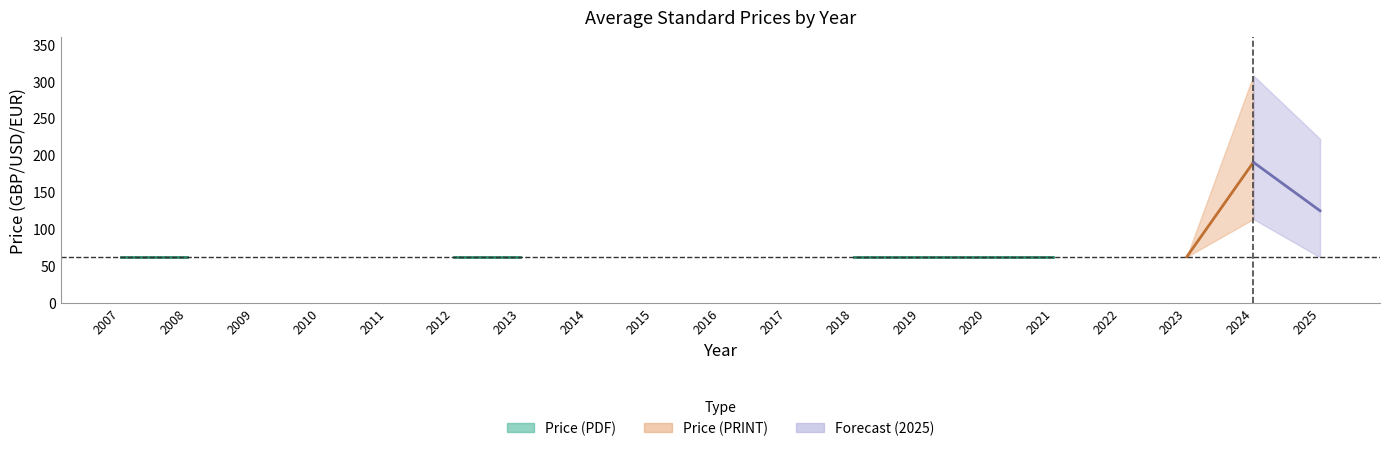

What is the greatest value displayed?

308.0